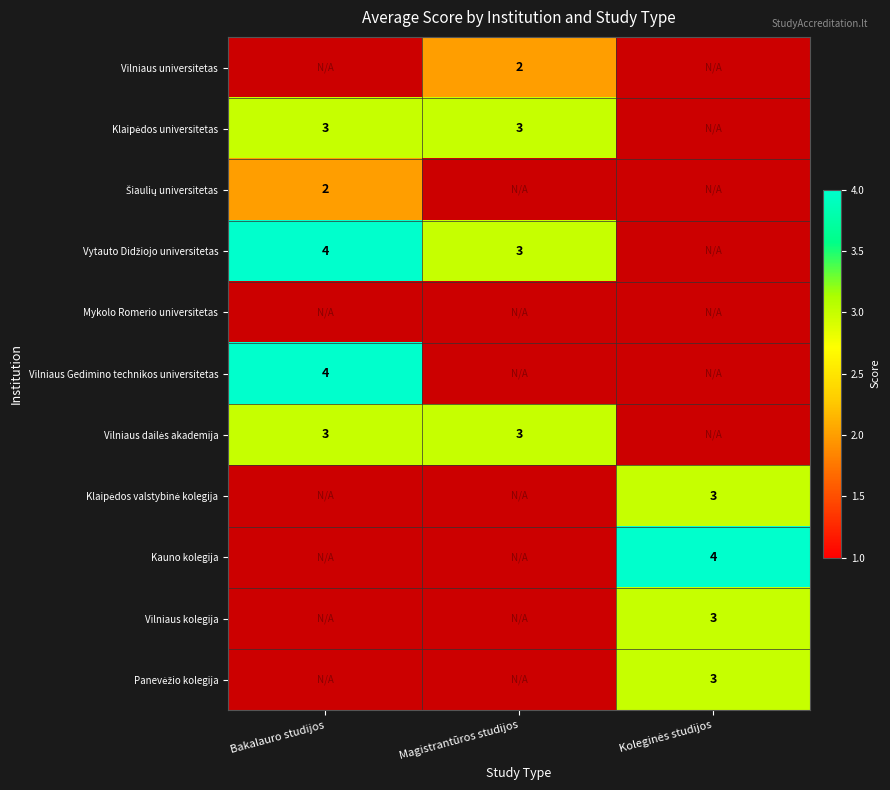

Rank the series by their maximum value, from lowest to highest.

Šiaulių universitetas, Vilniaus universitetas, Klaipėdos universitetas, Vilniaus dailės akademija, Vytauto Didžiojo universitetas, Mykolo Romerio universitetas, Vilniaus Gedimino technikos universitetas, Klaipėdos valstybinė kolegija, Kauno kolegija, Vilniaus kolegija, Panevėžio kolegija